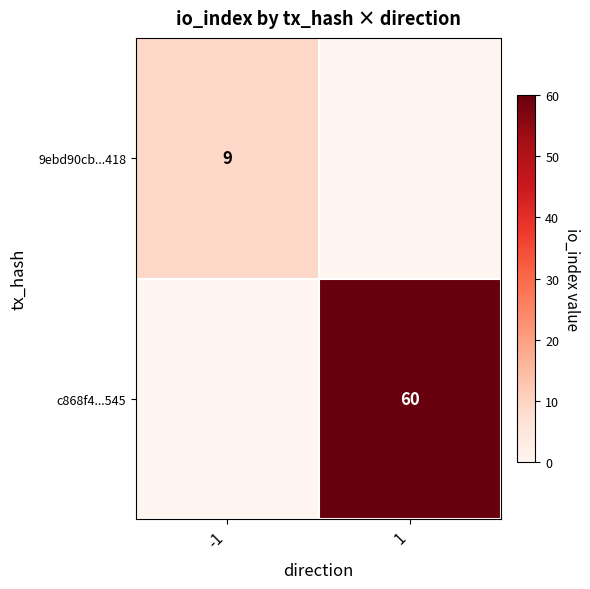

The c868f4...545 series shows 94 at 1. True or false?

False